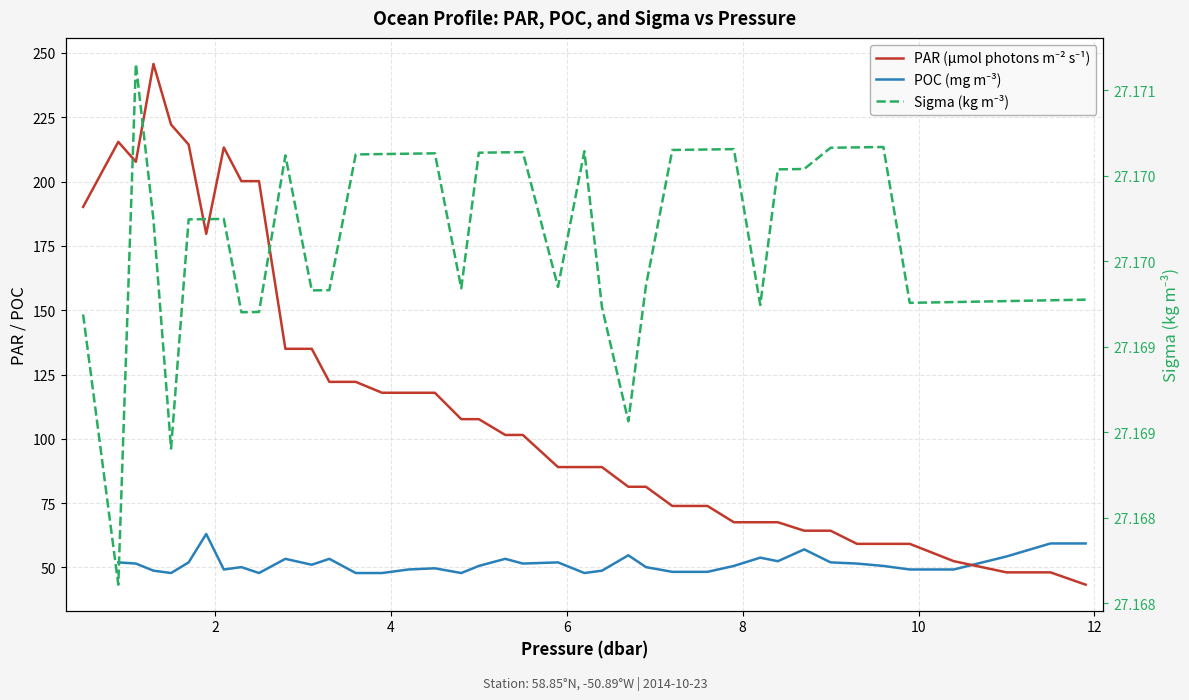

True or false: PAR (μmol photons m⁻² s⁻¹) has more than 2 interior local peaks.

True